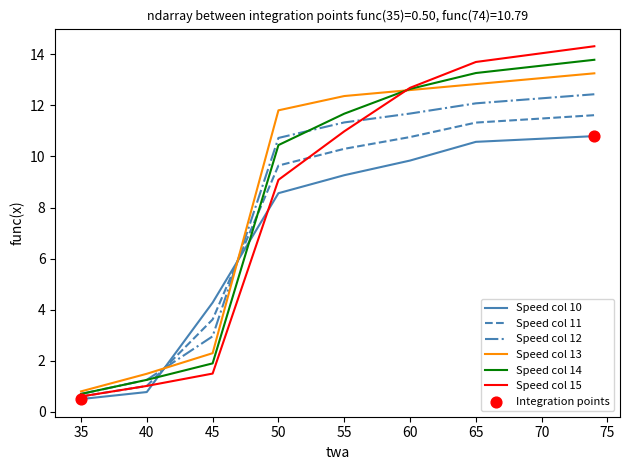

Which series has the largest range (max minus min)?

Speed col 15